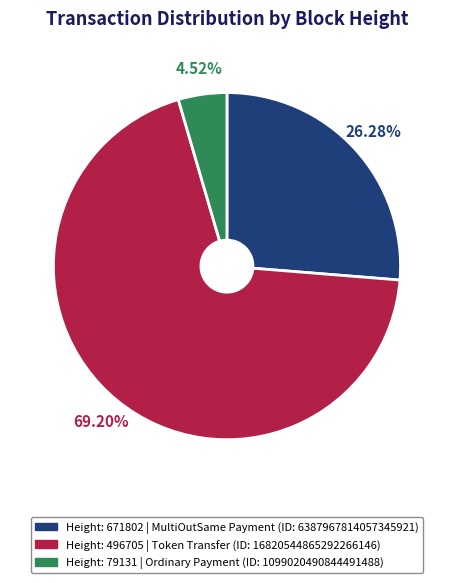

Count the number of slices in the pie.

3